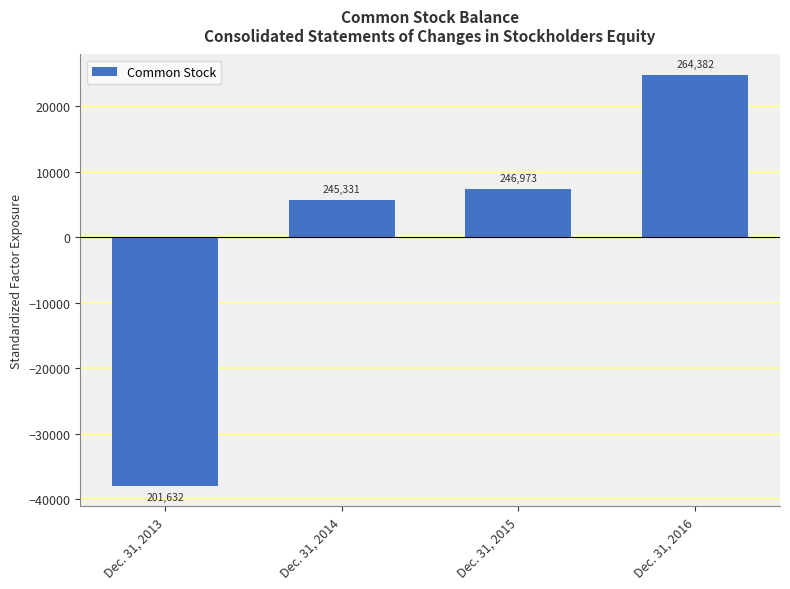

Are the bars horizontal?

No